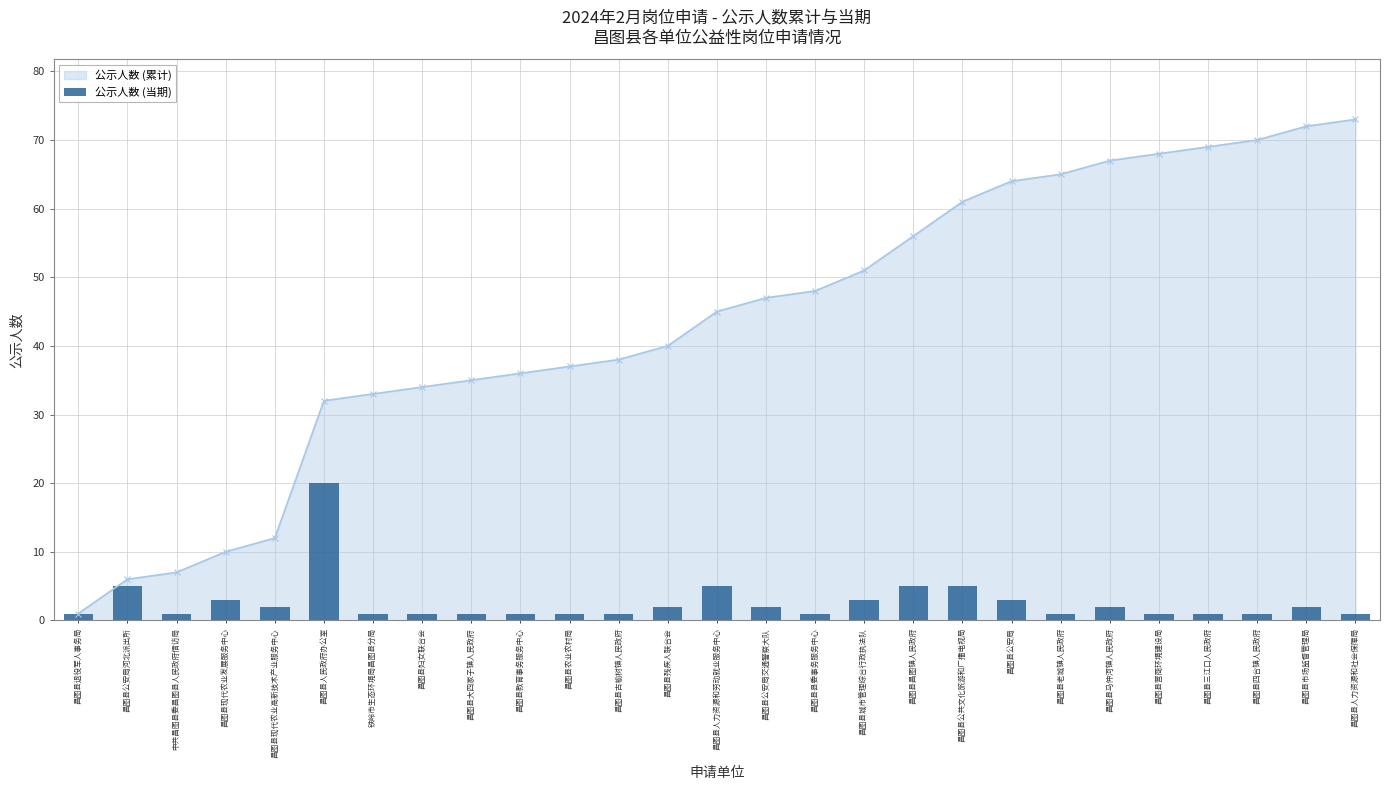

Does the chart contain any negative values?

No